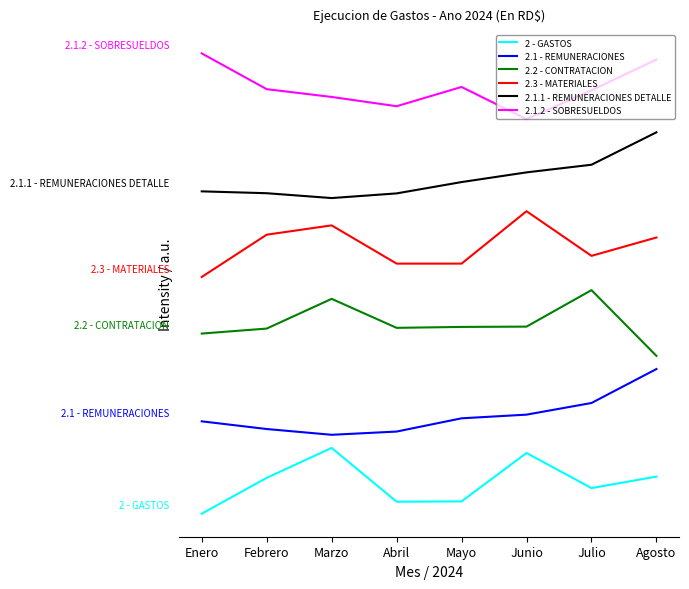

The 2.2 - CONTRATACION series shows 5.6 at Julio. True or false?

False